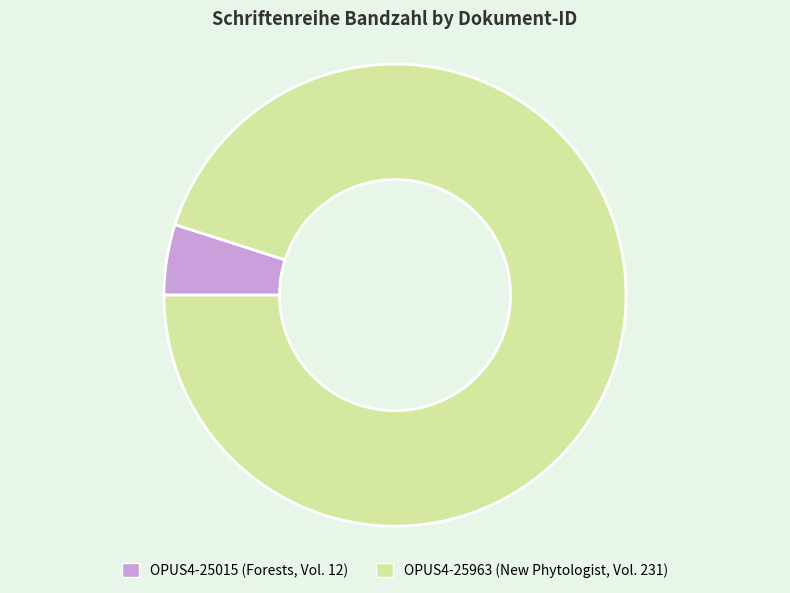

The OPUS4-25963 slice represents 85% of the pie. True or false?

False